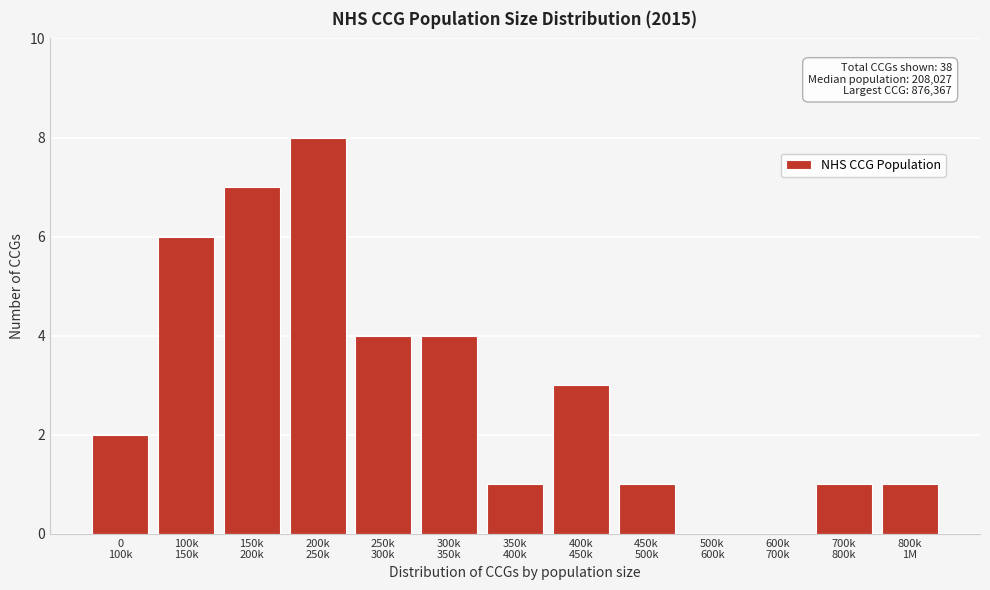

What is the sum of all values?

38